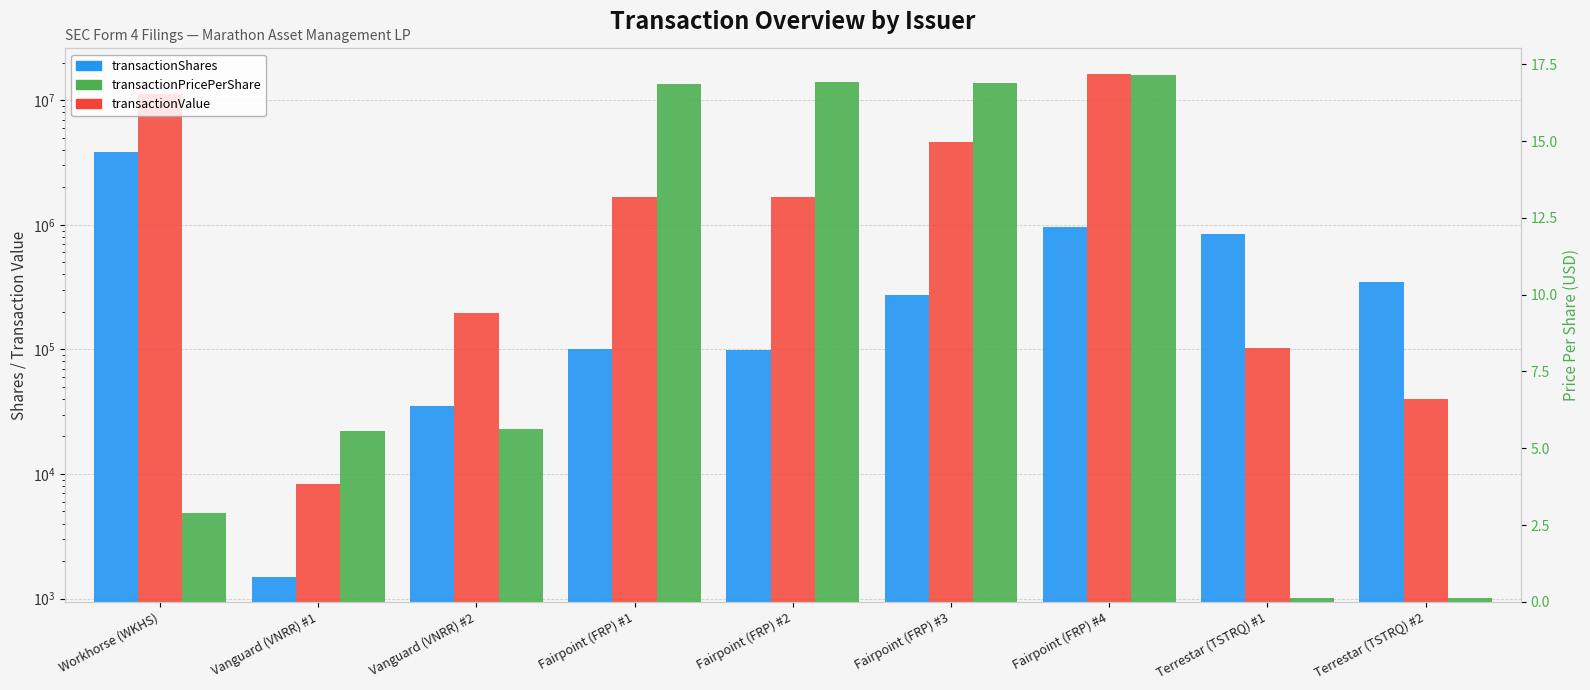

Which series has the largest range (max minus min)?

transactionValue